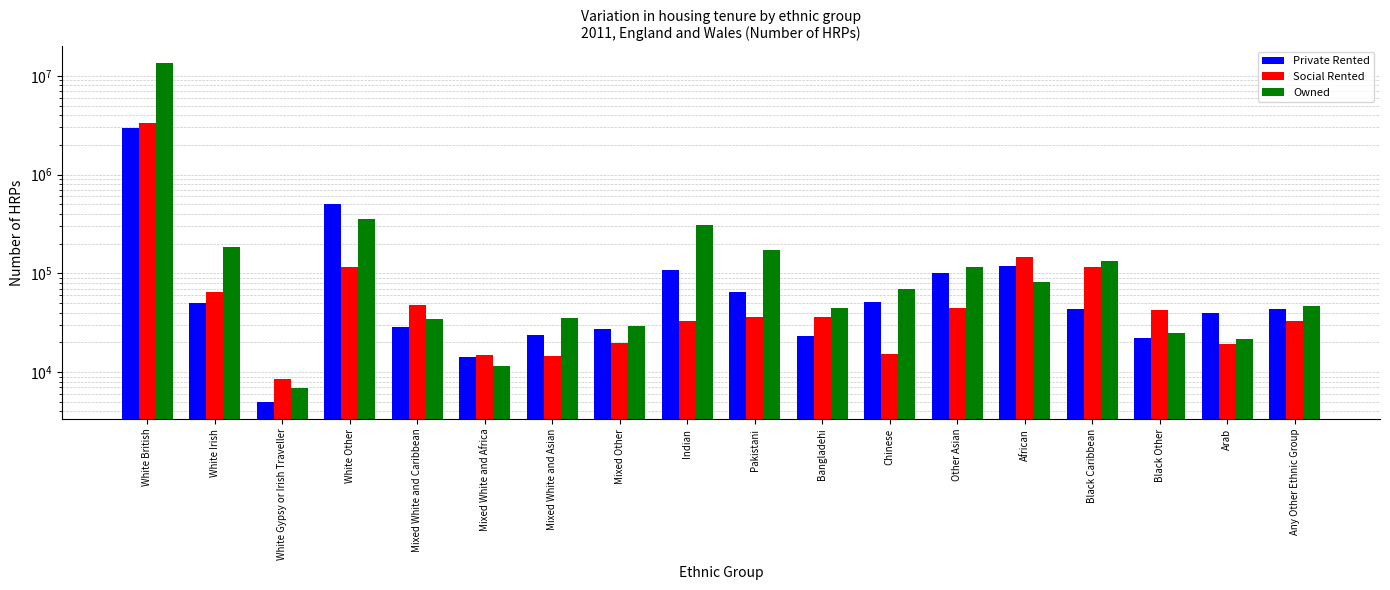

What is the greatest value displayed?

13349129